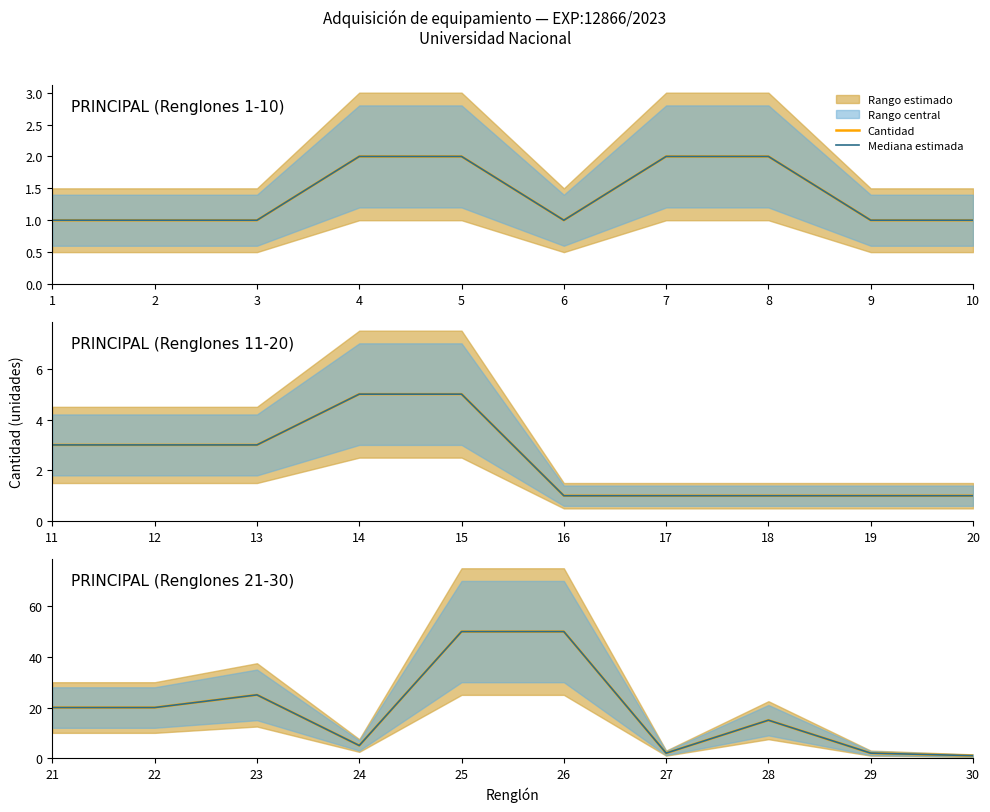

Is it true that Mediana estimada equals 36 at 23?

False